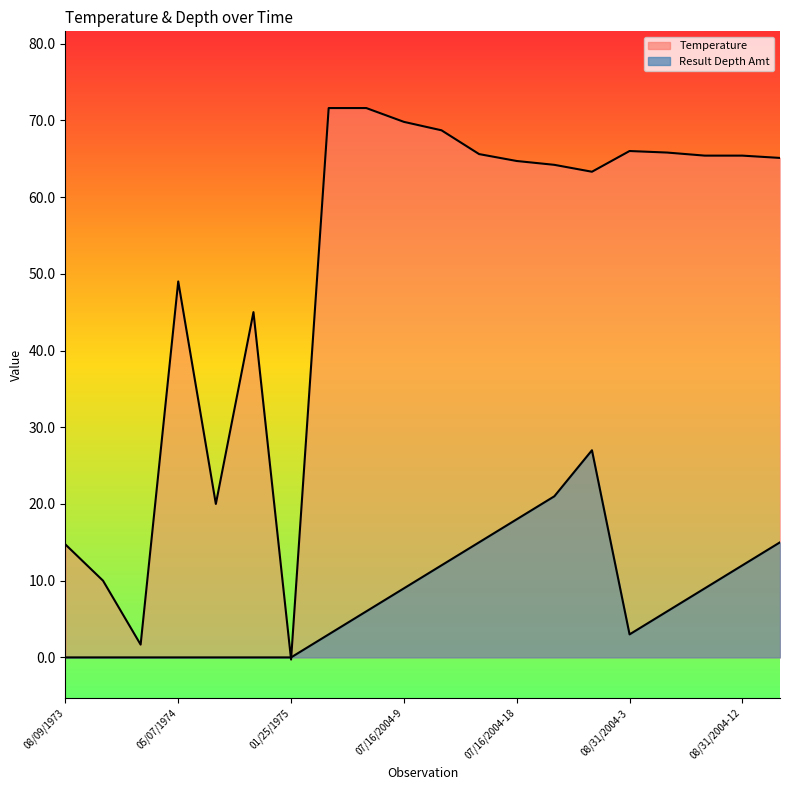

What is the greatest value displayed?

71.6